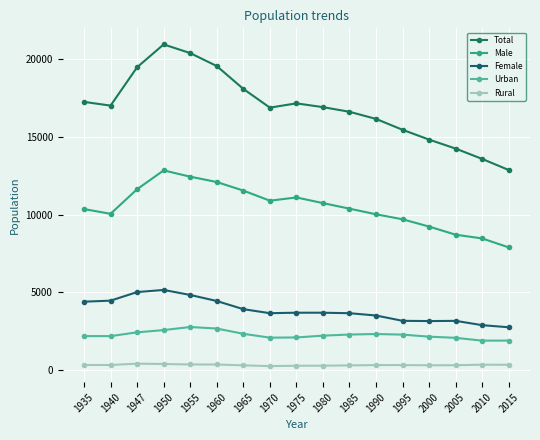

What is the difference between the maximum and minimum values in the Rural series?

158